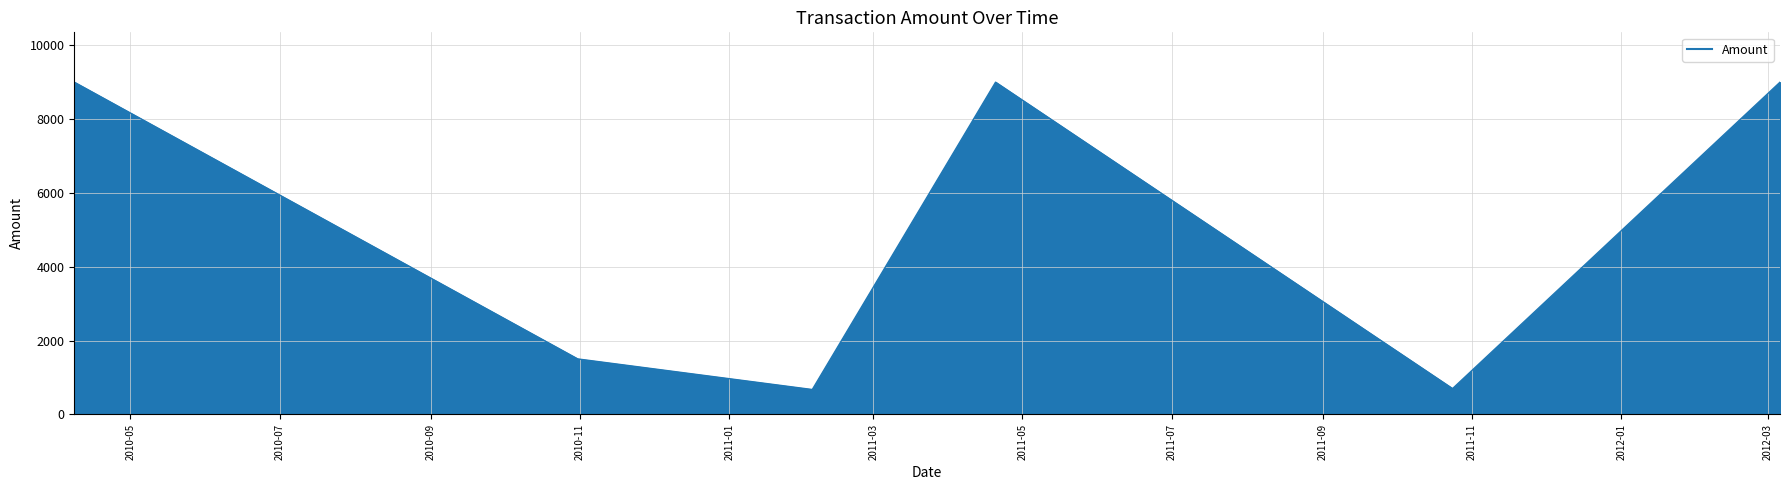

How many lines are shown in the chart?

1